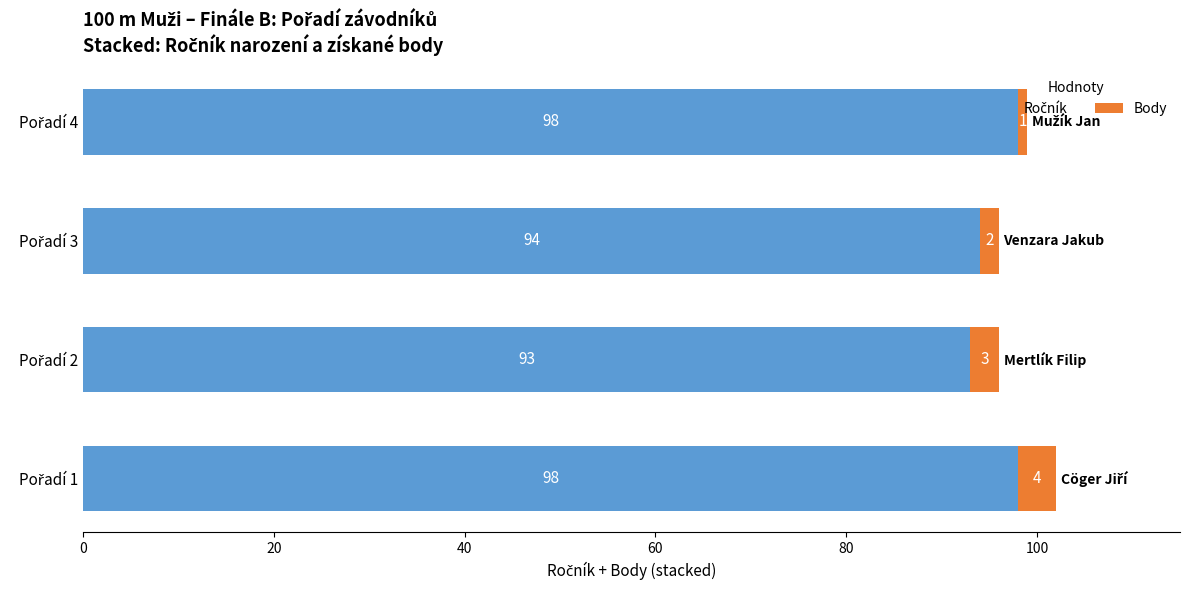

How many categories are shown in the chart?

4